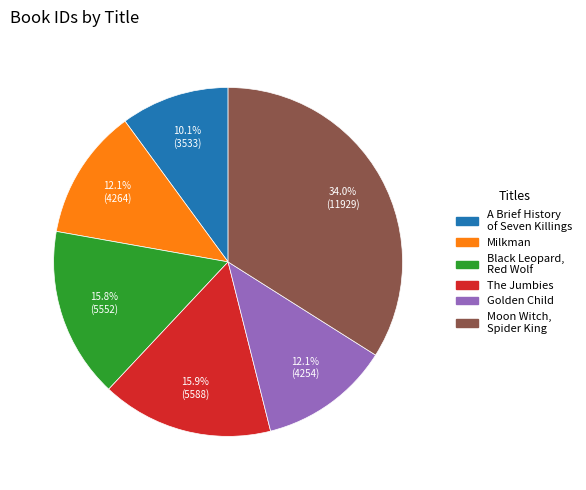

What percentage is NOT represented by Milkman?

87.9%